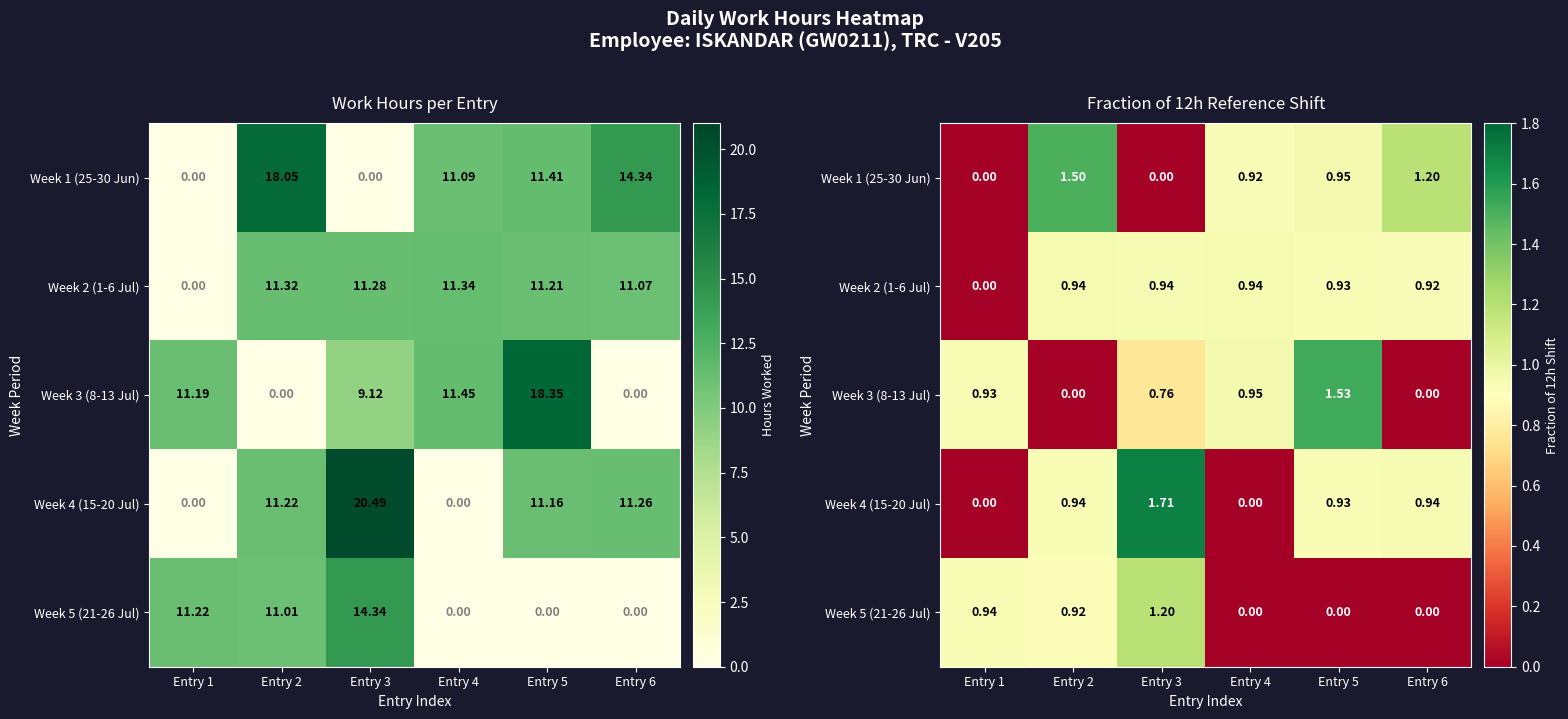

List the series in order of their peak value, highest first.

Week 4 (15-20 Jul), Week 3 (8-13 Jul), Week 1 (25-30 Jun), Week 5 (21-26 Jul), Week 2 (1-6 Jul)